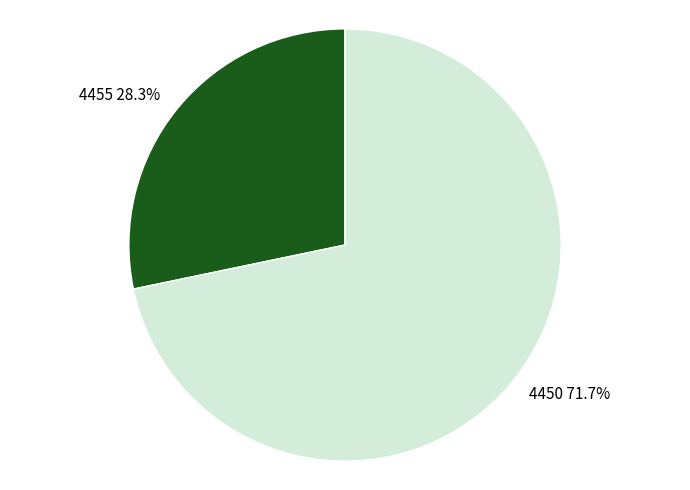

Which has a higher value, 4455 or 4450?

4450